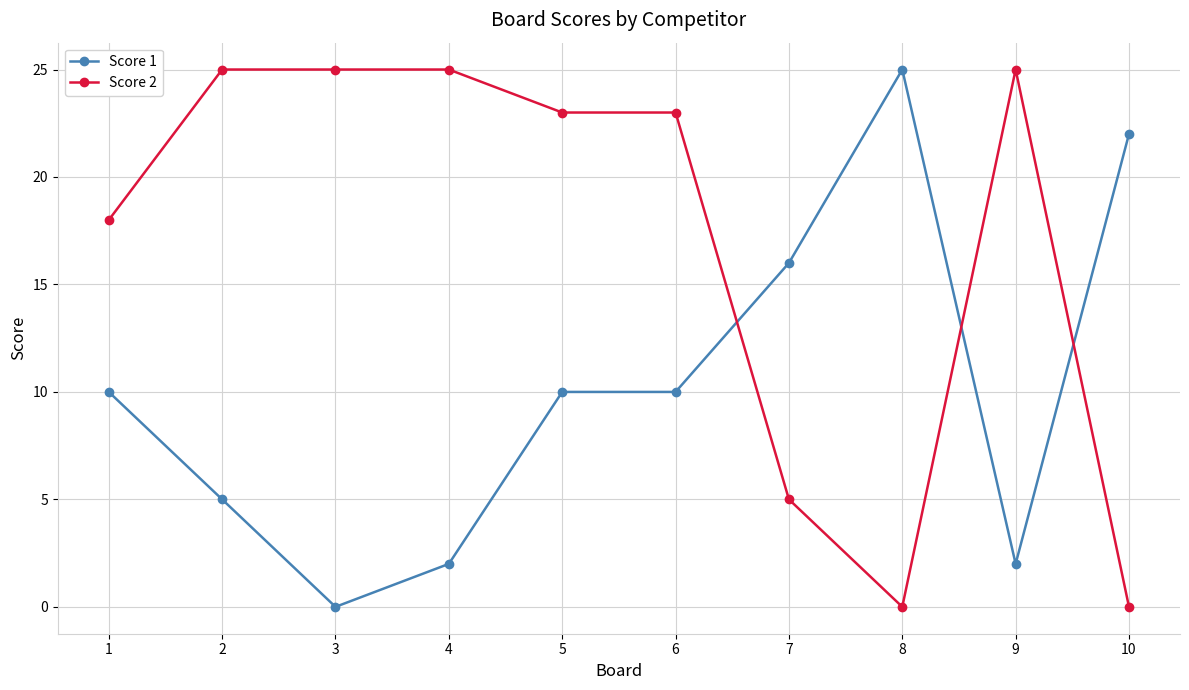

True or false: Score 1 and Score 2 intersect in this chart.

True